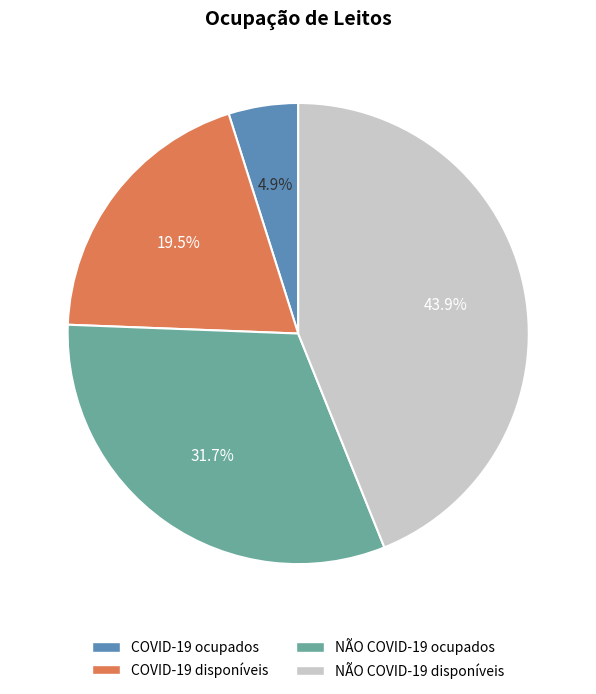

Is there any slice that represents more than half of the pie?

No